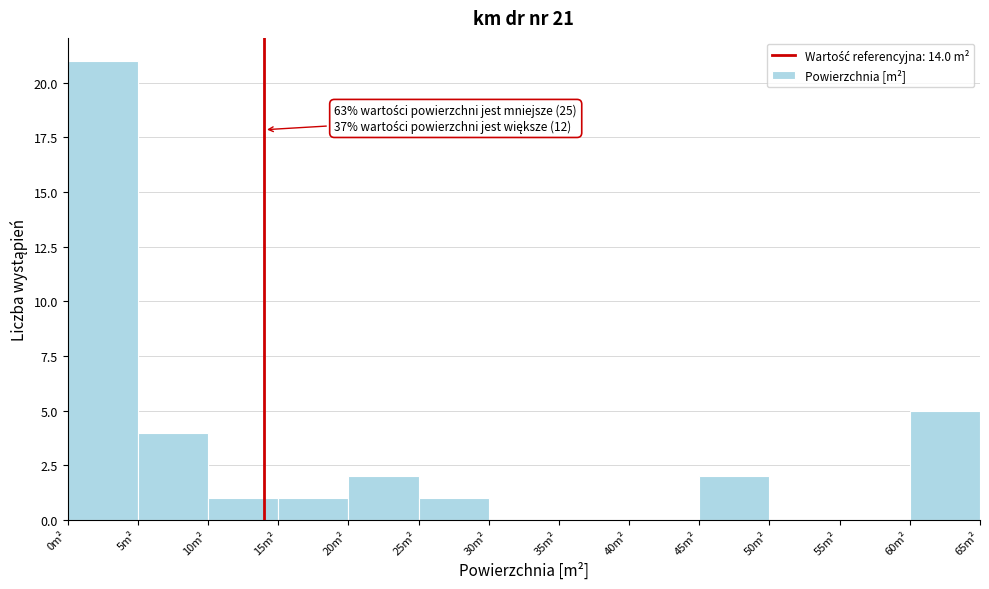

Over which range of the x-axis is the bar tallest?

0 to 5